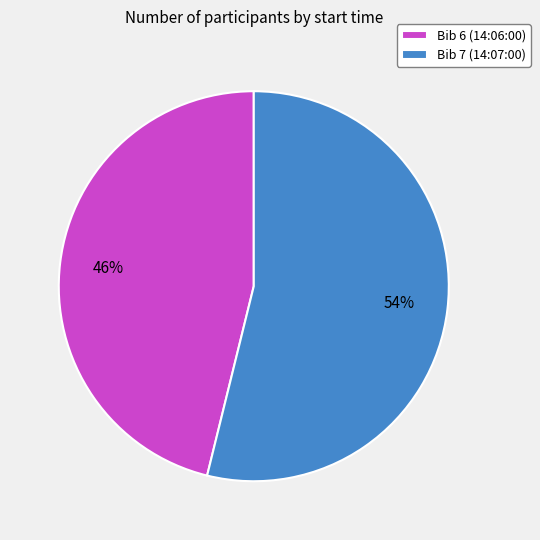

Count the number of slices in the pie.

2